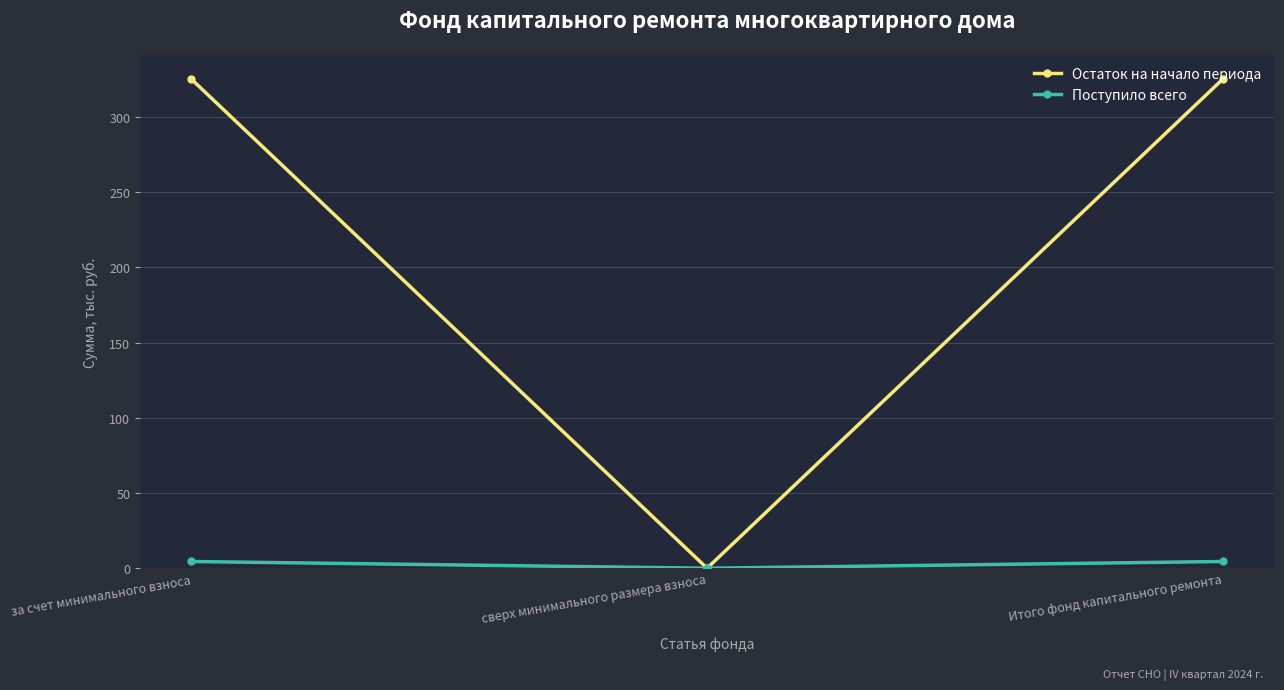

Reading left to right, list all the values displayed in this chart.

Остаток на начало периода: 325.2	0.0	325.2
Поступило всего: 4.5	0.0	4.5